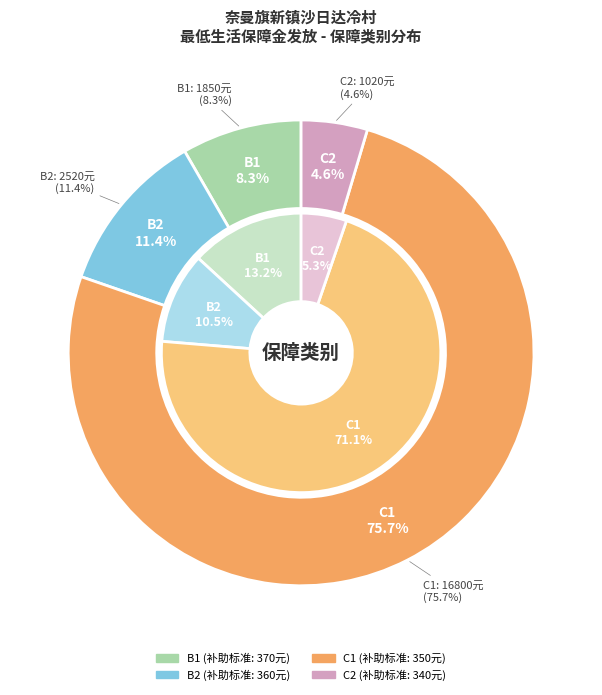

True or false: C1 accounts for 19% of the total.

False